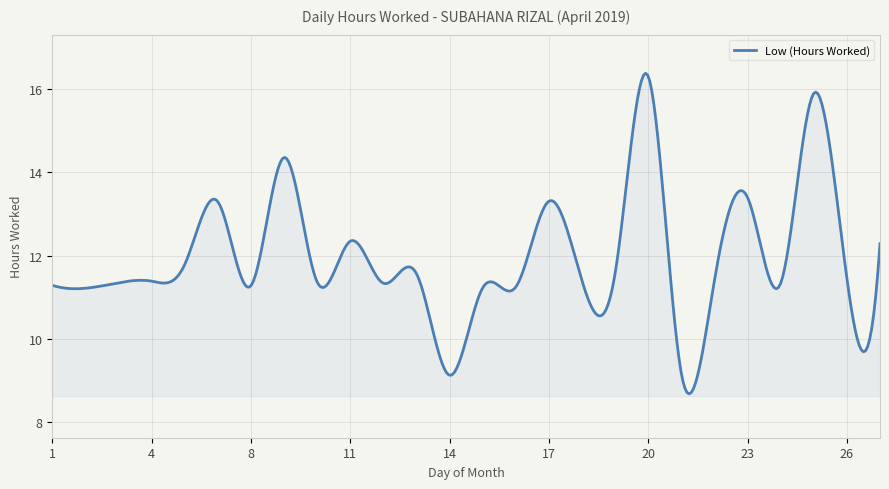

What is the maximum value shown in the chart?

16.4